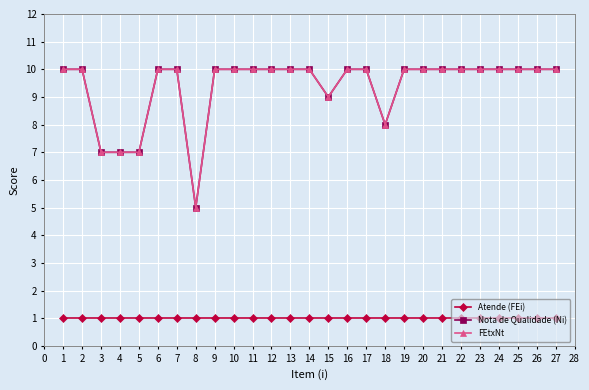

What is the average value of the Atende (FEi) series?

1